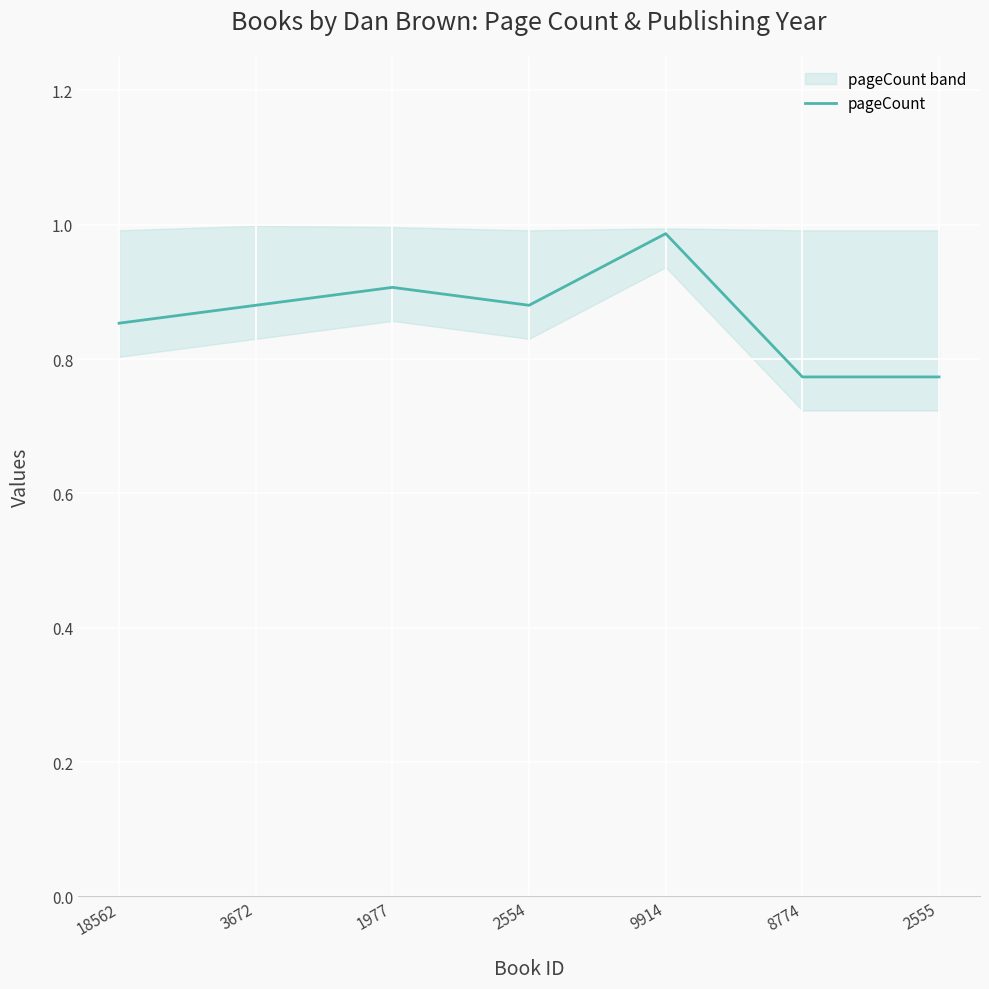

The value at 2555 is 1.2. True or false?

False